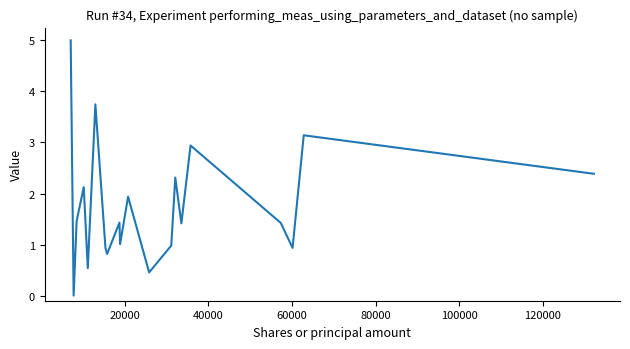

Reading left to right, extract all data points from this chart.

5.0	0.0	1.5	2.1	0.5	3.7	0.9	0.8	1.4	1.0	1.9	0.5	1.0	2.3	1.4	2.9	1.4	0.9	3.1	2.4